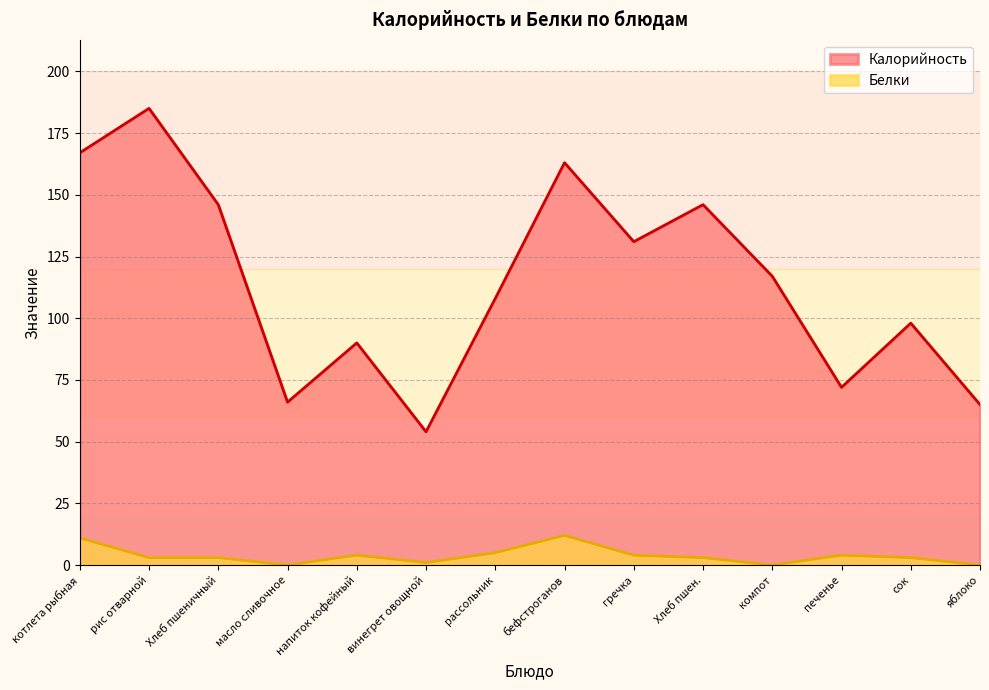

The Калорийность series shows 117 at компот. True or false?

True